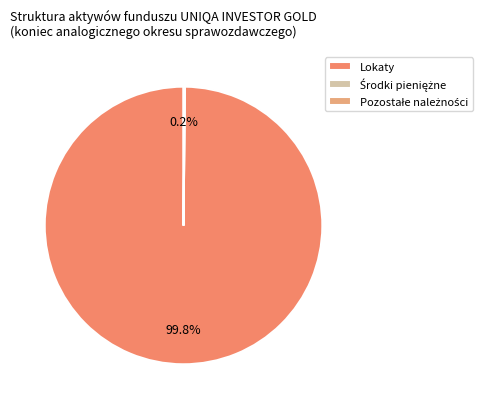

What is the total percentage of Lokaty and Pozostałe należności?

100.0%